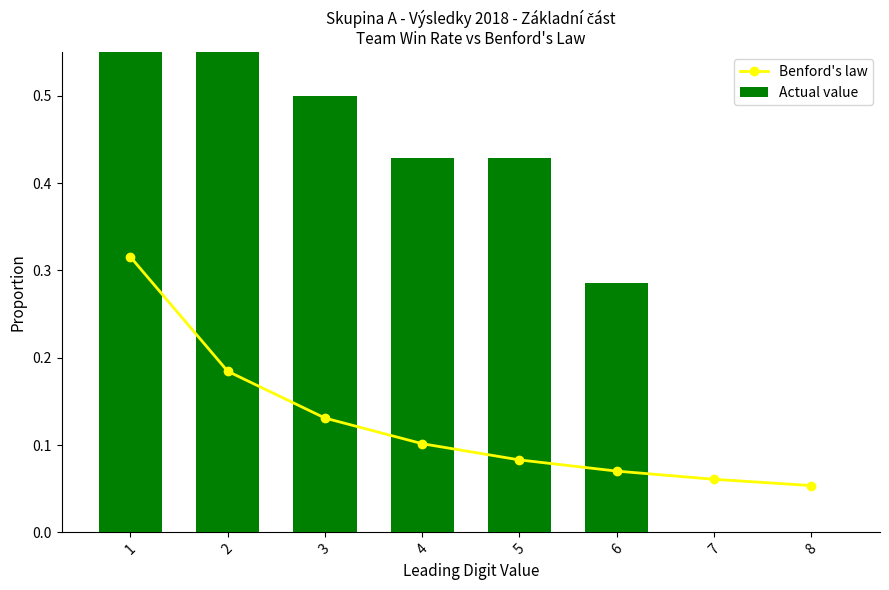

List the series in order of their peak value, highest first.

Actual value, Benford's law